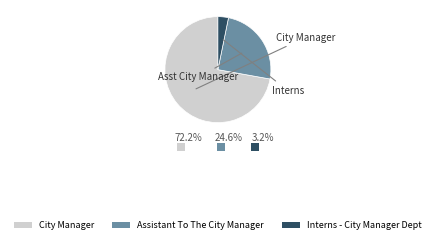

Is there any slice that represents more than half of the pie?

Yes